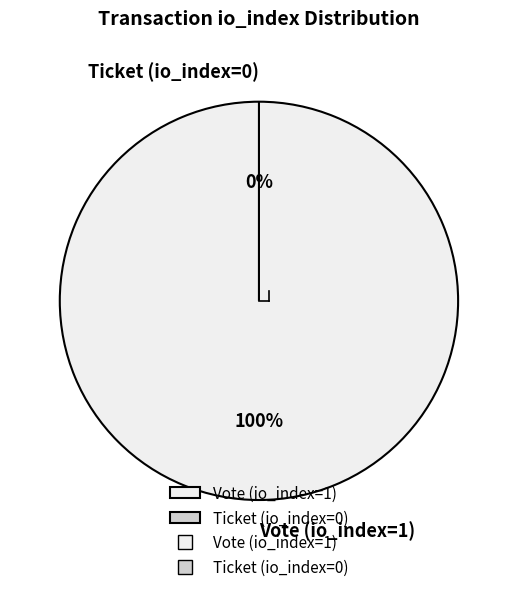

What is the change in value from Vote (io_index=1) to Ticket (io_index=0)?

-1